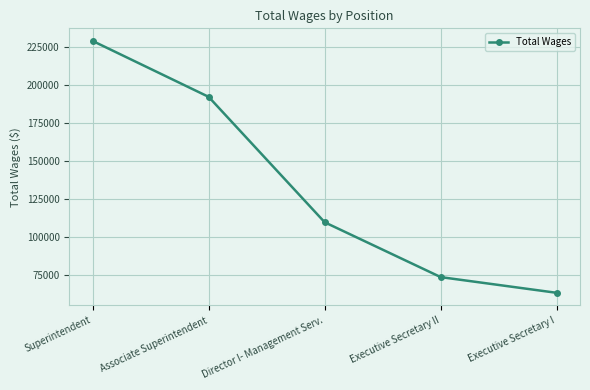

Which has a higher value, Executive Secretary I or Associate Superintendent?

Associate Superintendent